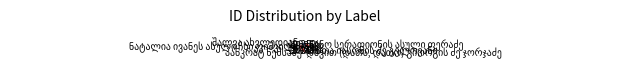

Is there a majority slice in this chart?

No